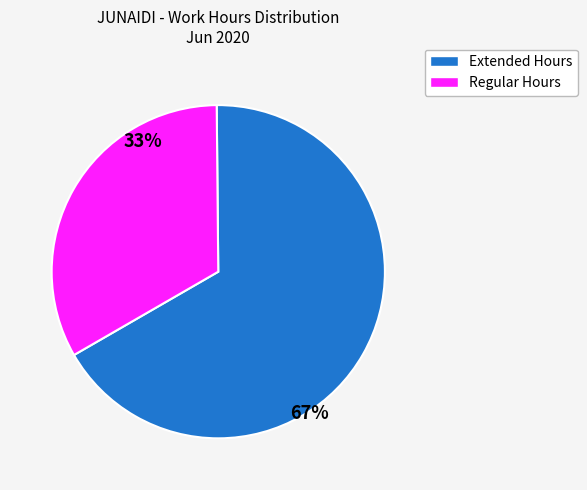

How many slices are in this pie chart?

2